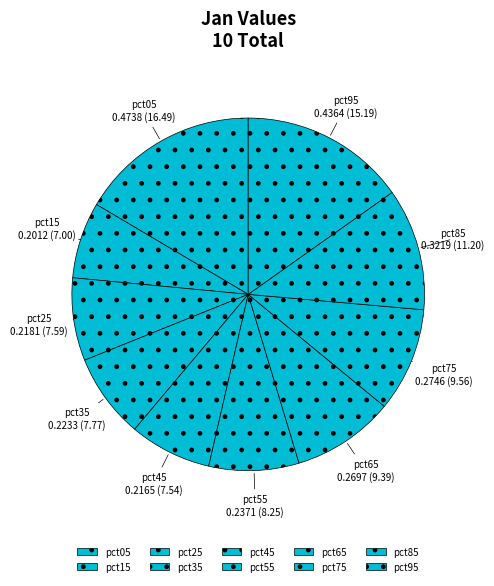

Does pct45 account for over 50% of the chart?

No